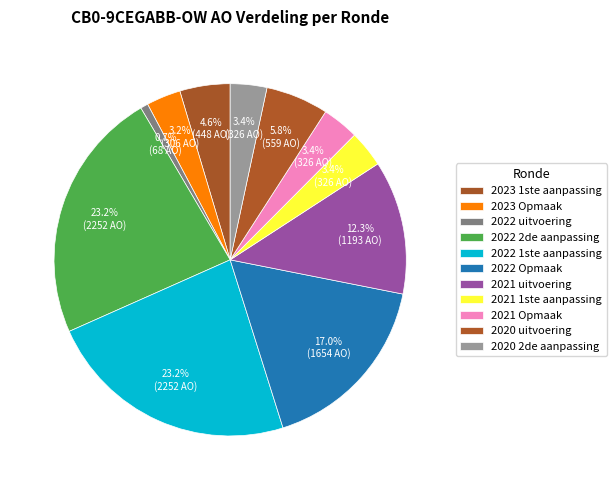

To the nearest percent, what is the average slice percentage?

9%